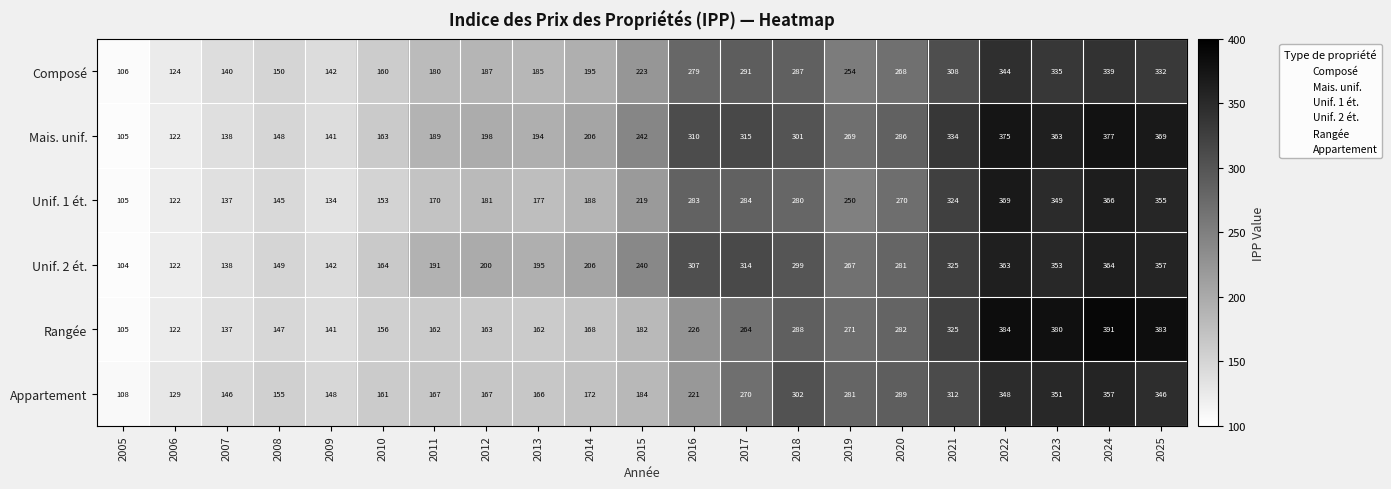

At which label does Rangée reach its peak?

2024